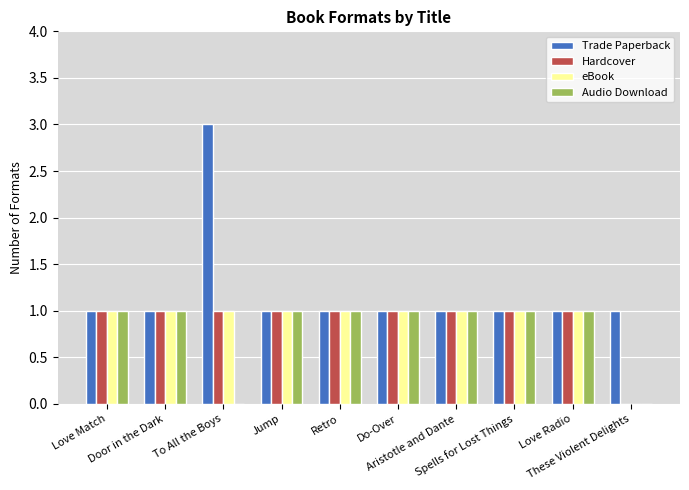

What is the greatest value displayed?

3